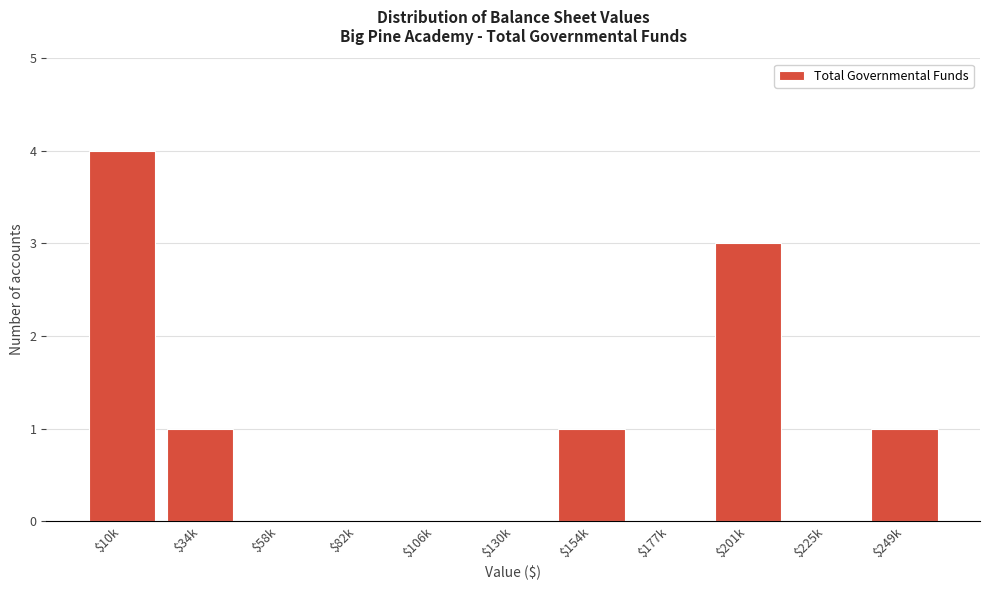

What is the sum of all values?

10